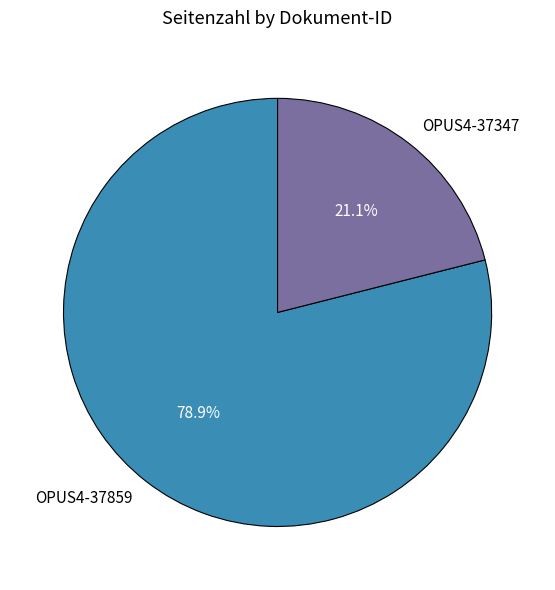

Combined, what portion of the pie is OPUS4-37347 and OPUS4-37859?

100.0%